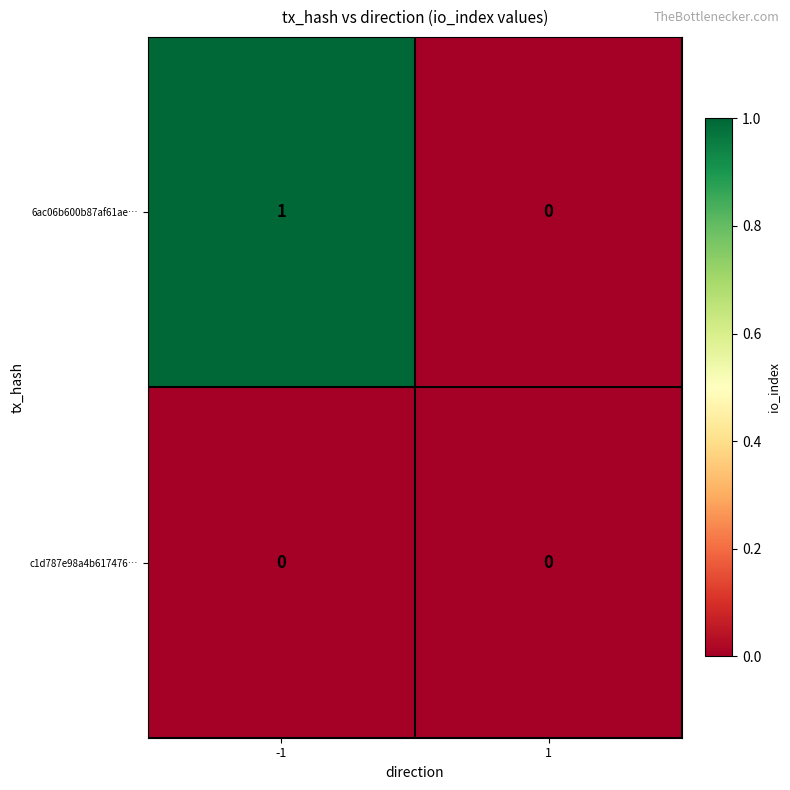

Reading right to left, transcribe all the data shown in this chart.

6ac06b600b87af61ae…: 0	1
c1d787e98a4b617476…: 0	0